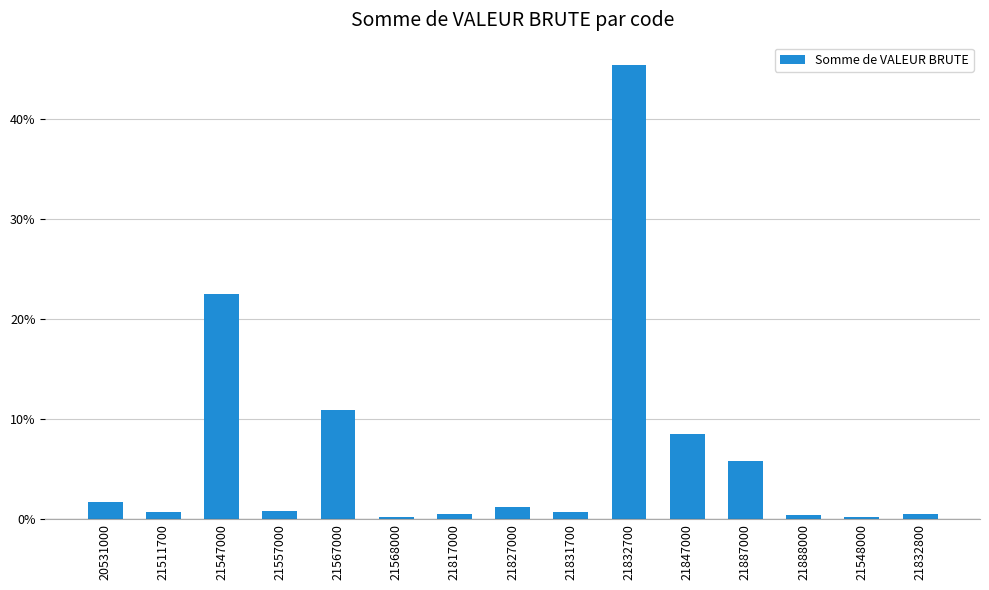

What is the difference between the values at 21567000 and 21832800?

10.4